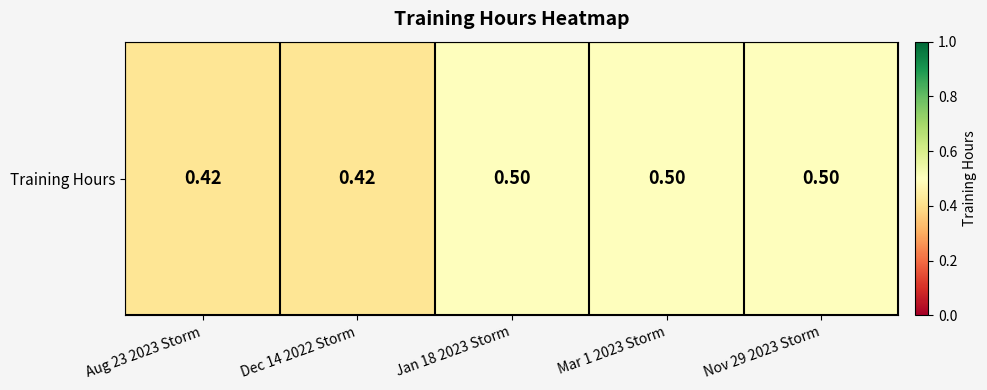

What is the sum of the values at Jan 18 2023 Storm and Aug 23 2023 Storm?

0.9